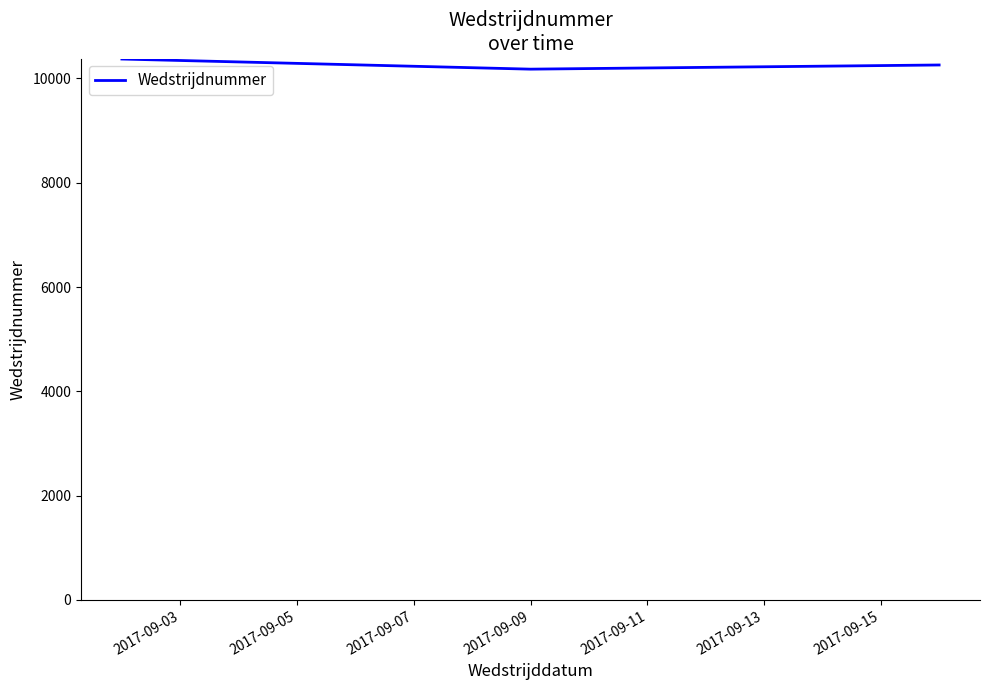

What is the maximum value shown in the chart?

10373